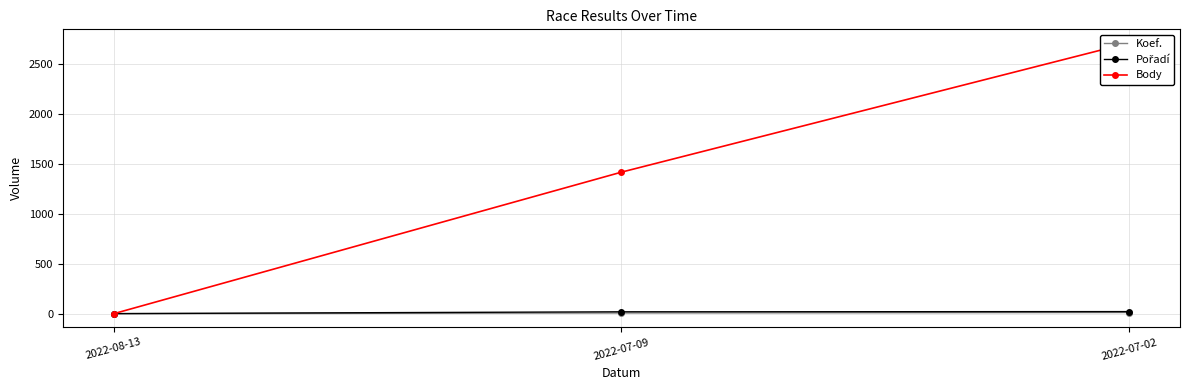

Reading left to right, transcribe all the data shown in this chart.

Koef.: 2022-08-13=0	2022-07-09=7	2022-07-02=12
Pořadí: 2022-08-13=1	2022-07-09=19	2022-07-02=21
Body: 2022-08-13=0	2022-07-09=1417	2022-07-02=2711